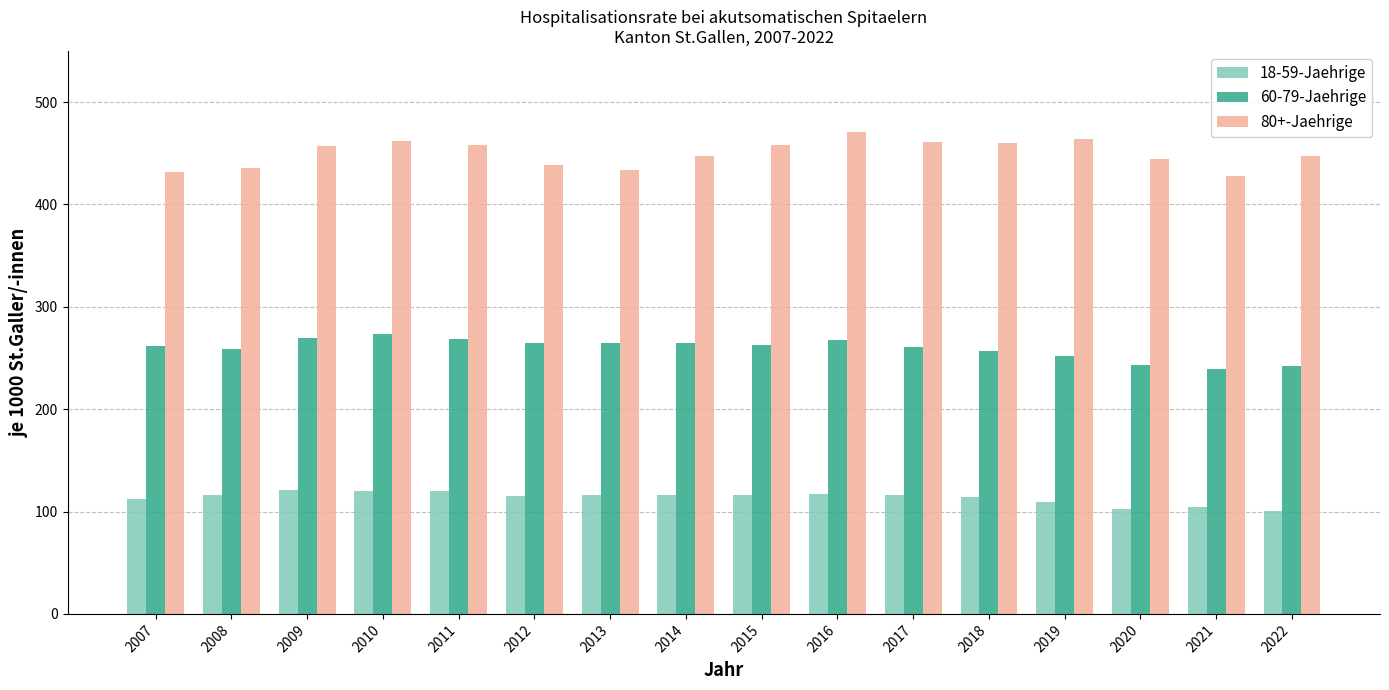

True or false: 18-59-Jaehrige has a value of 74 at 2011.

False